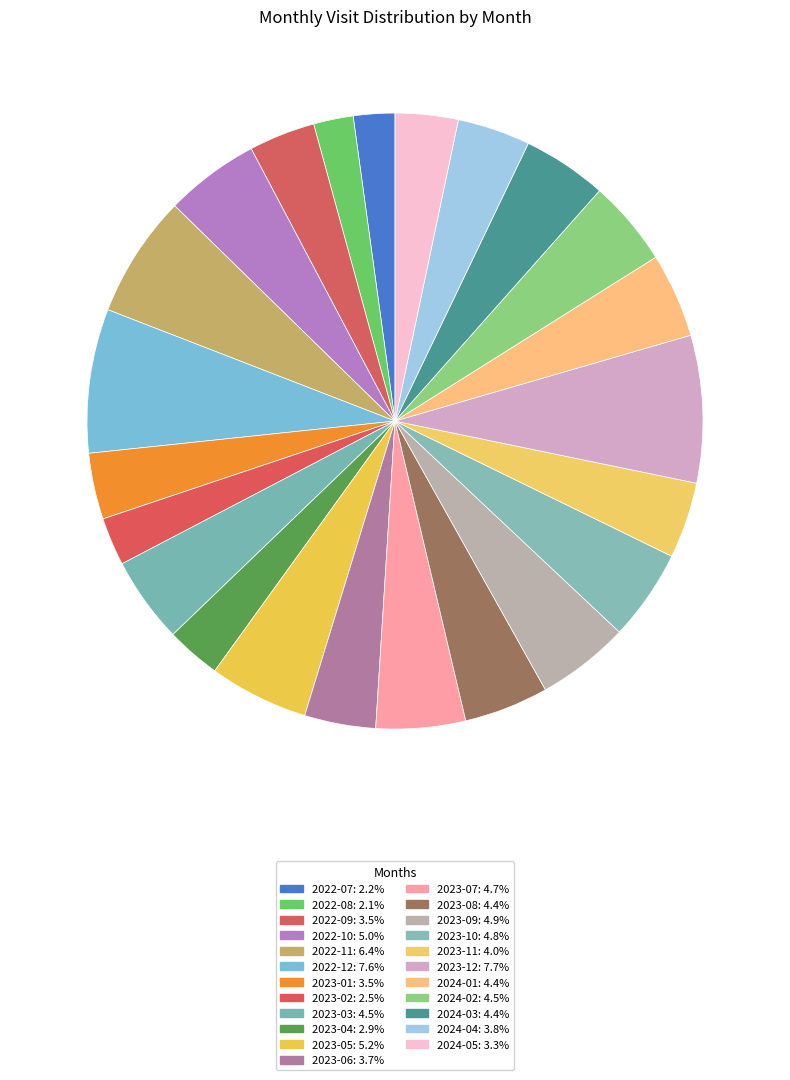

How many slices are in this pie chart?

23